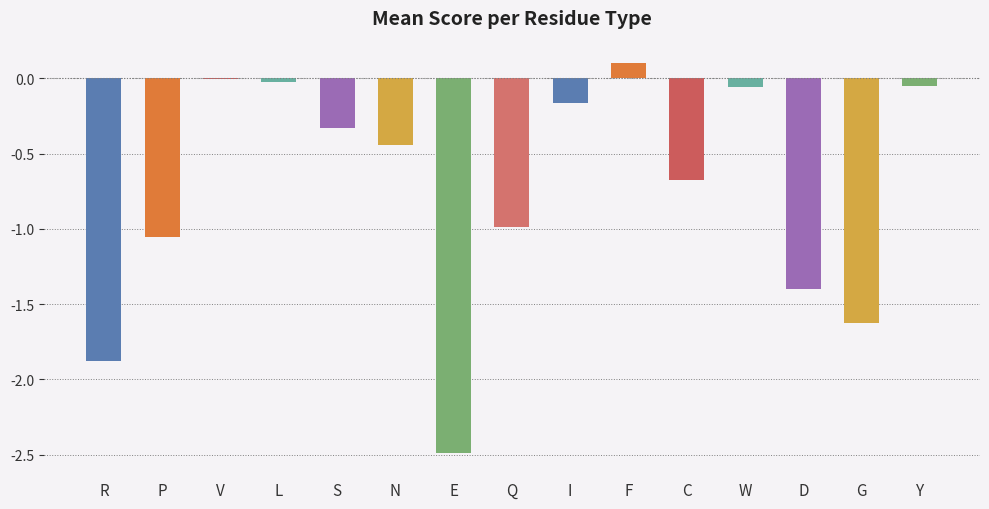

Are the bars horizontal?

No